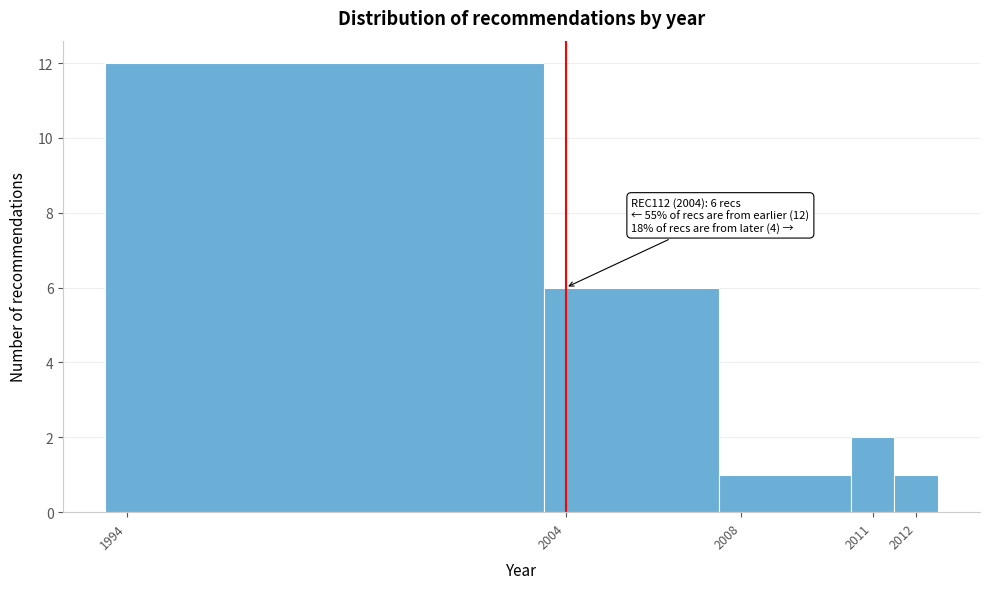

Over which range of the x-axis is the bar tallest?

1993.5 to 2003.5